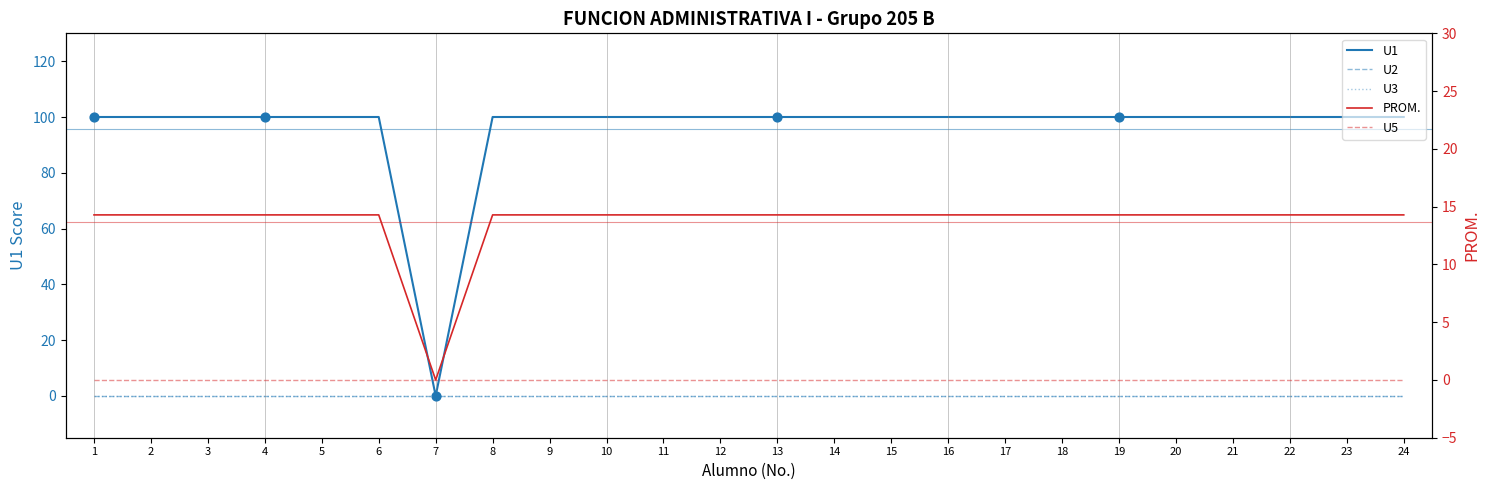

Is the value of U3 at 12 greater than the value of U2 at 16?

No